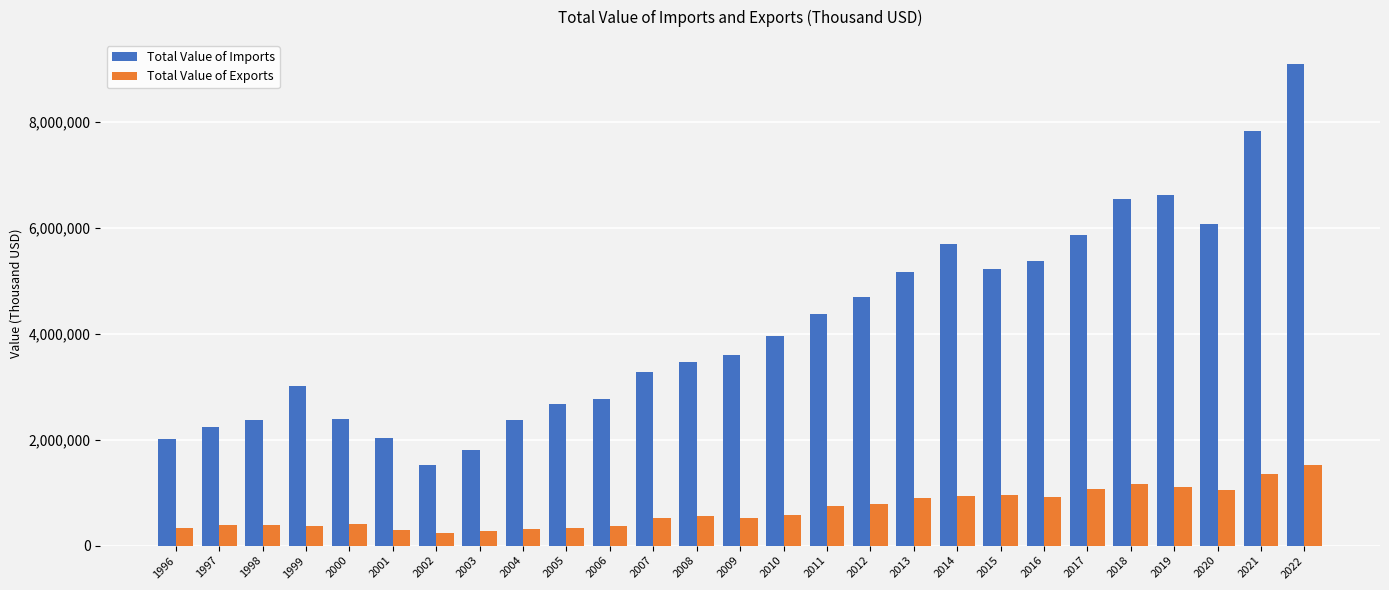

What is the minimum value shown in the chart?

240867